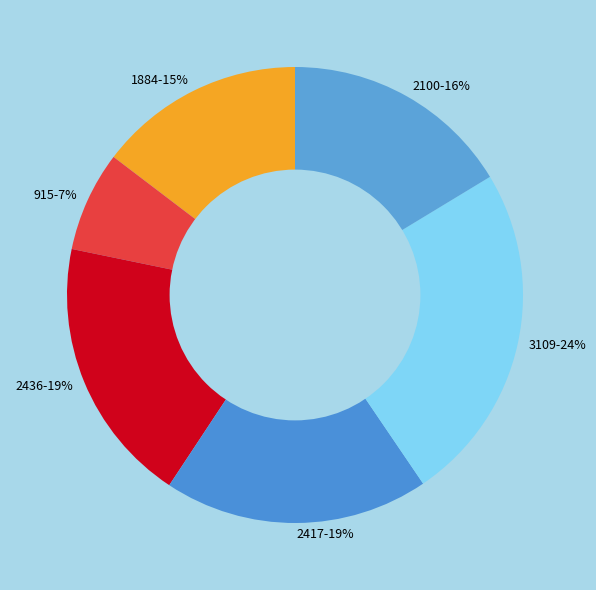

Is it true that 2100 is 16% of the pie?

True